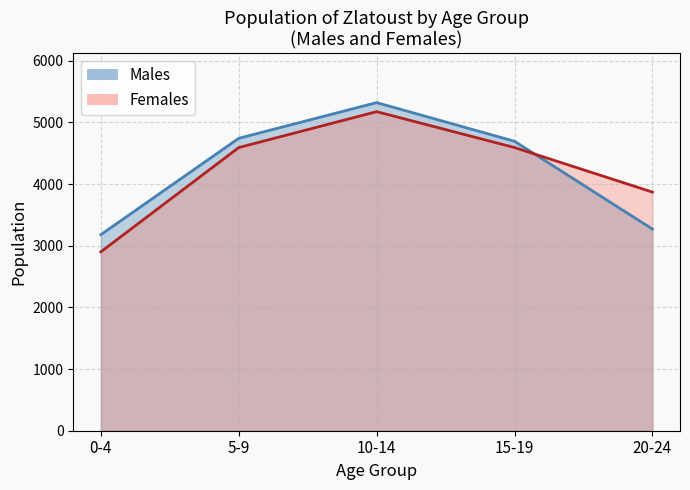

What is the approximate value of Males at 0-4?

3180